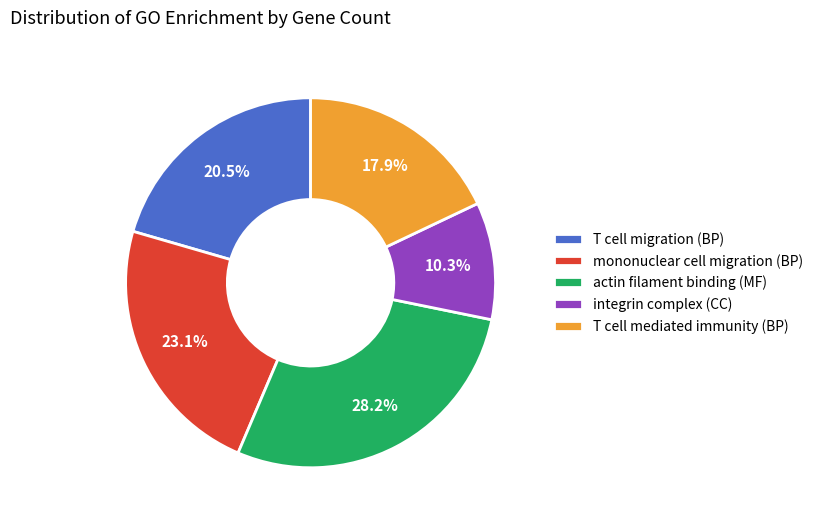

How many slices are in this pie chart?

5